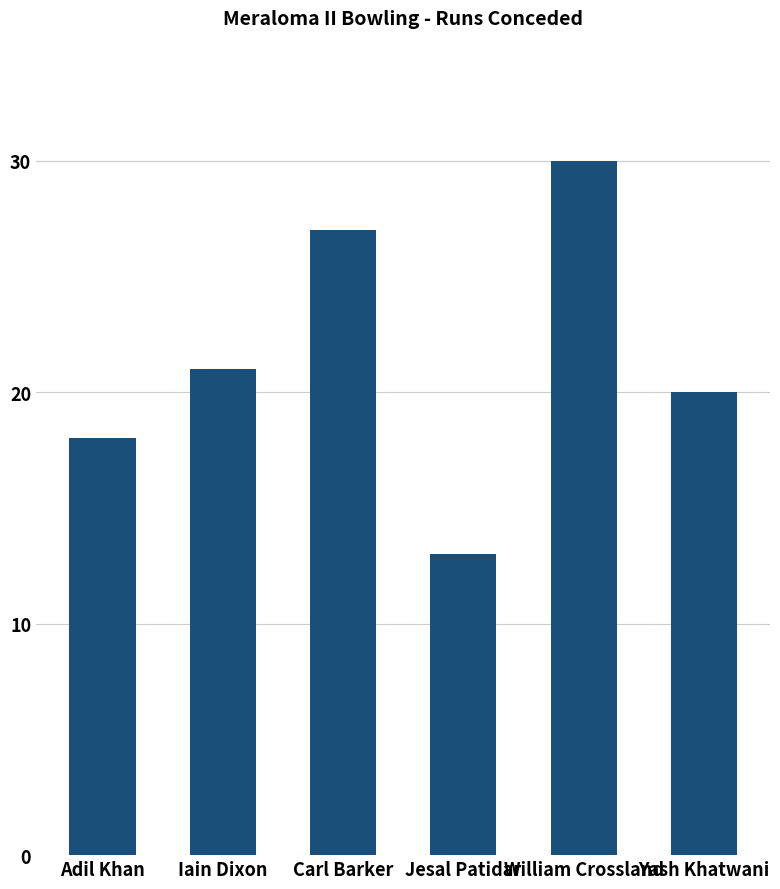

What is the label of the 3rd bar from the left?

Carl Barker